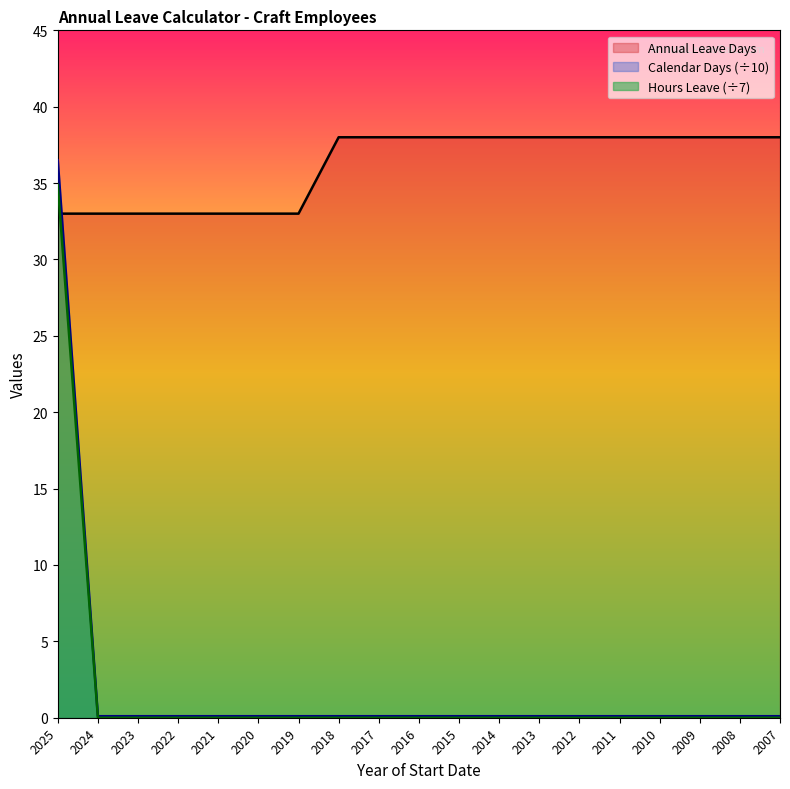

True or false: Annual Leave Days has more than 0 points higher than both neighbors.

False